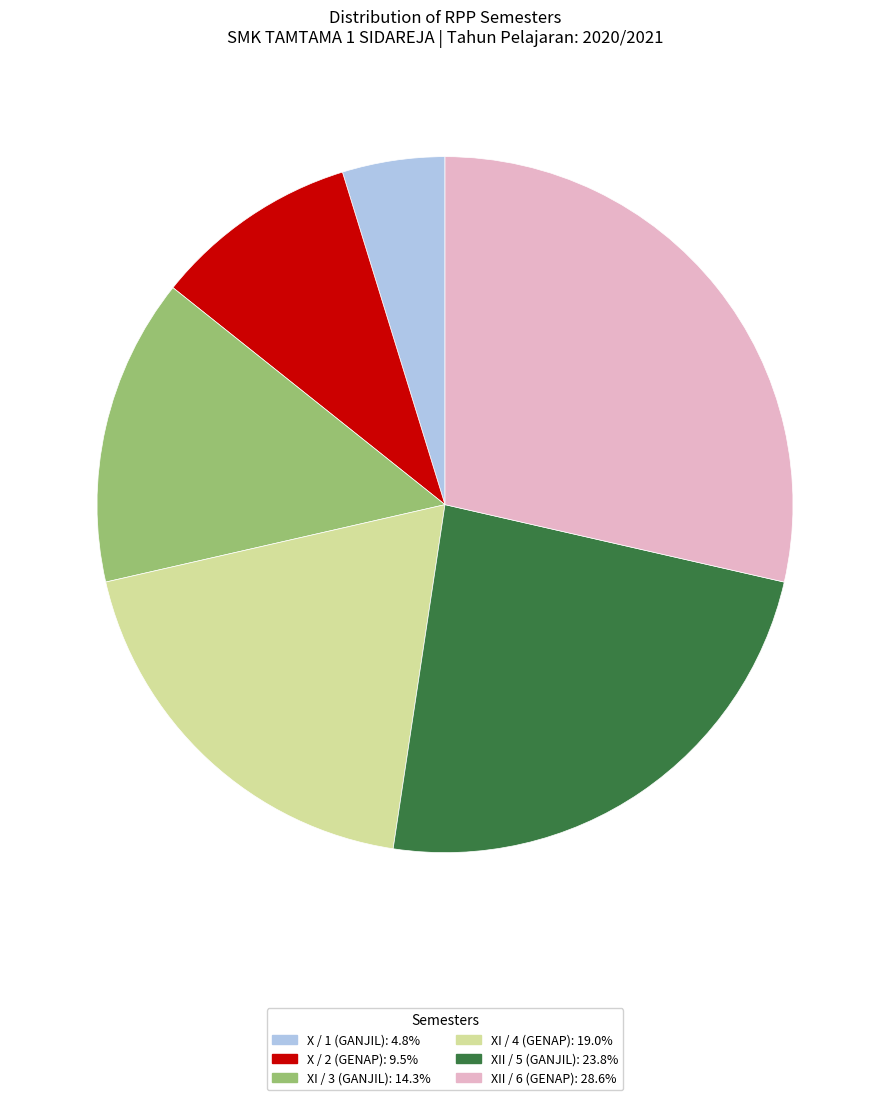

Is there any slice that represents more than half of the pie?

No